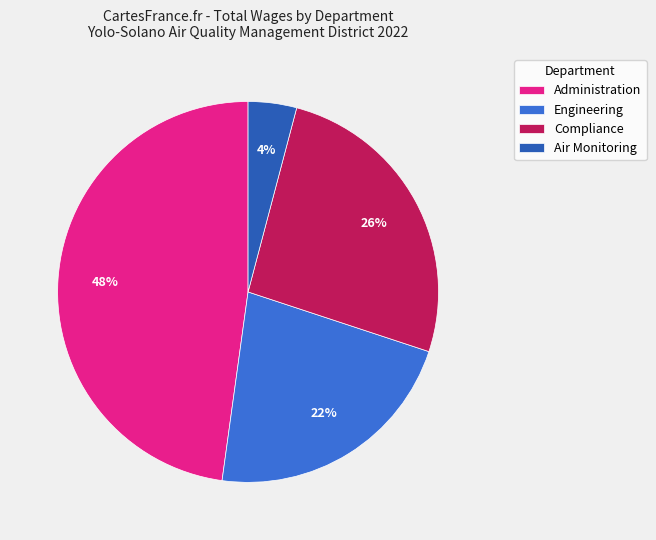

To the nearest percent, what is the difference between the Administration and Compliance slice percentages?

22%